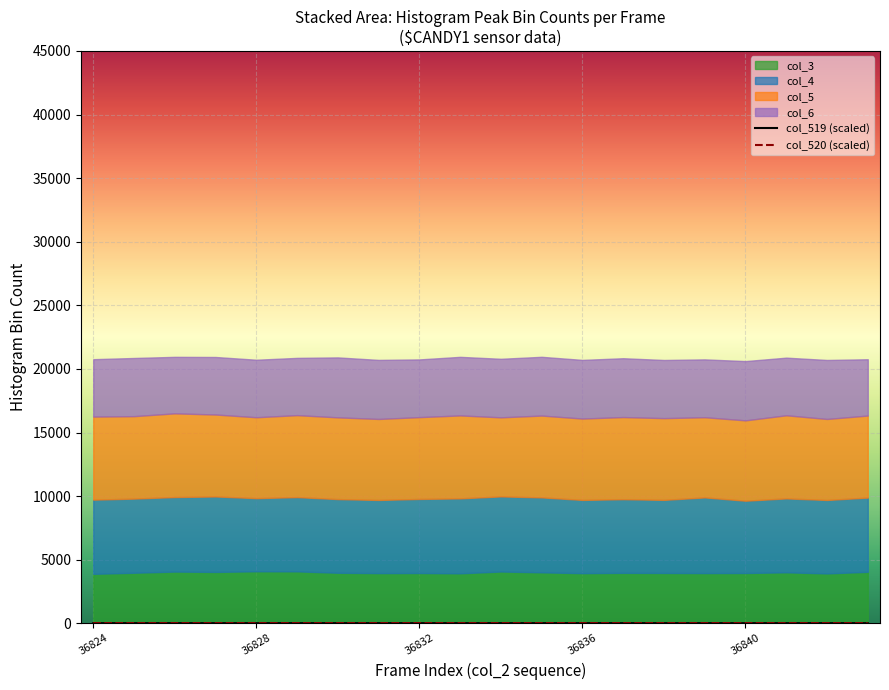

Which has a higher value, 6 or 36840?

36840